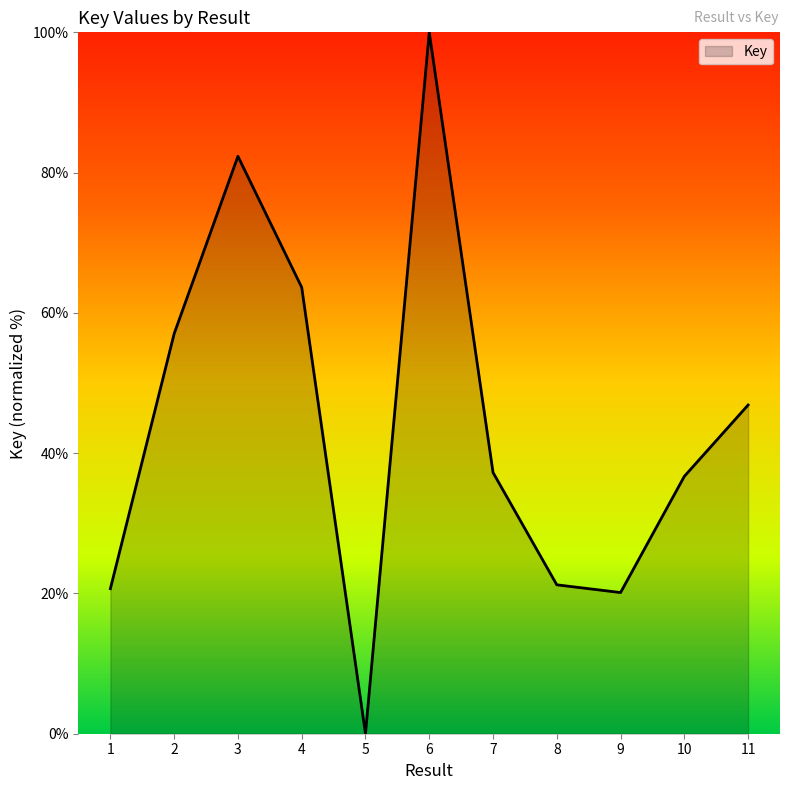

Does the chart have visible grid lines?

No